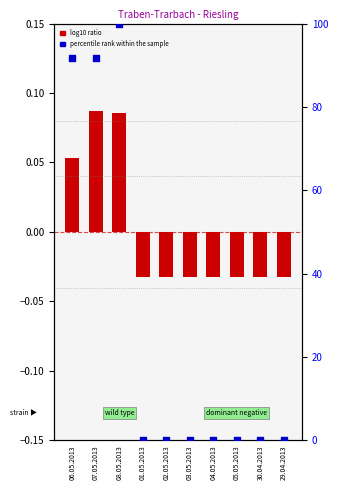

Is the value of percentile rank within the sample at 03.05.2013 greater than the value of log10 ratio at 08.05.2013?

No